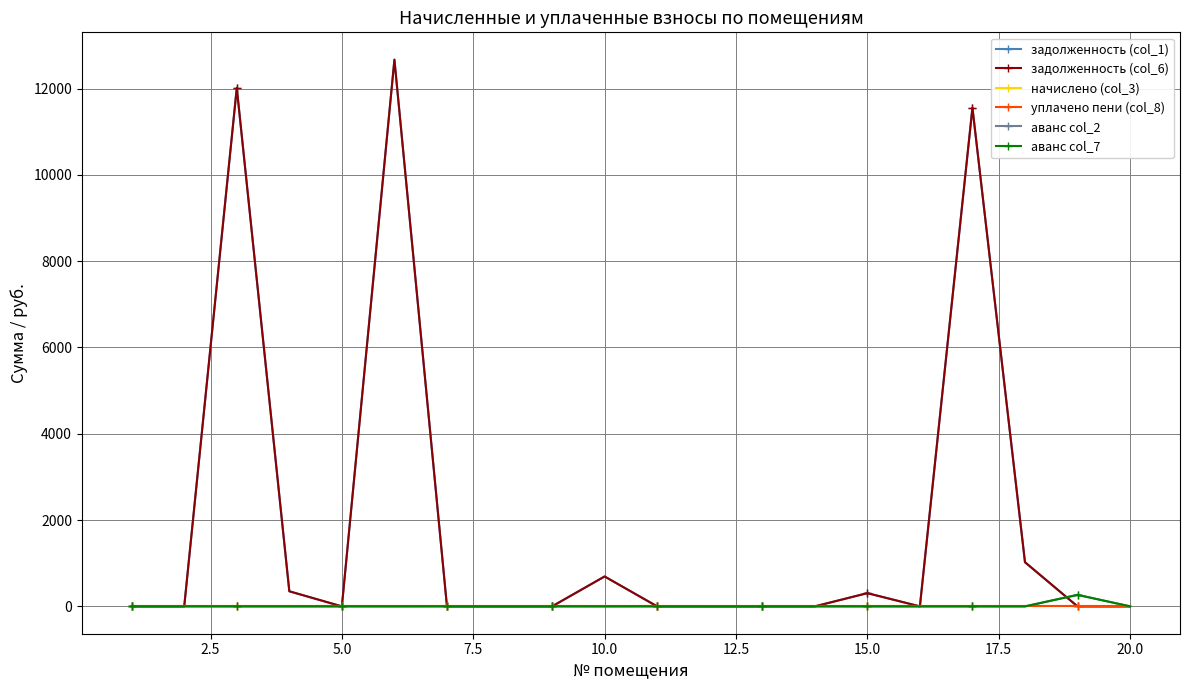

Is this an area chart (filled region under the line)?

No